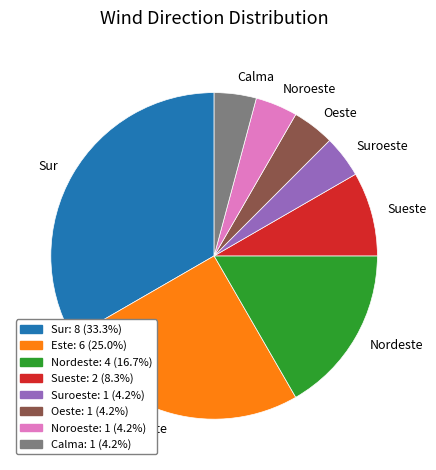

What is the largest slice in the pie chart?

Sur